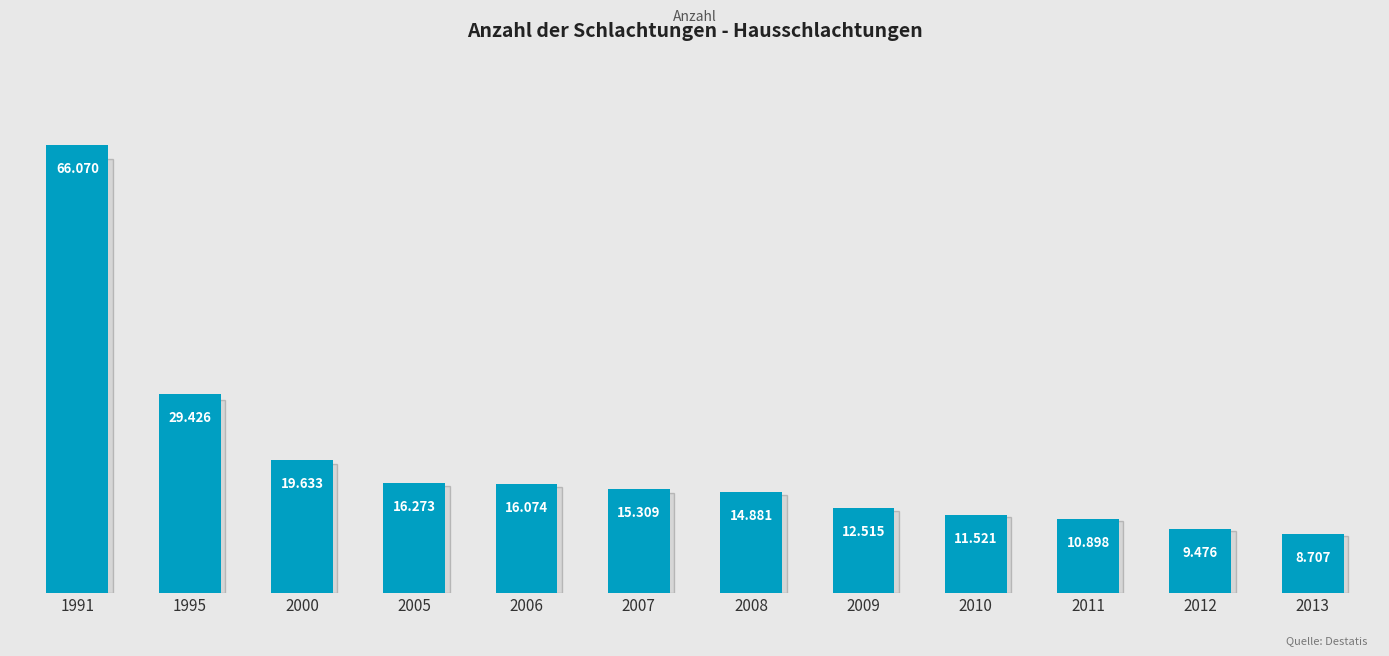

What is the difference between the second highest and minimum values?

20719